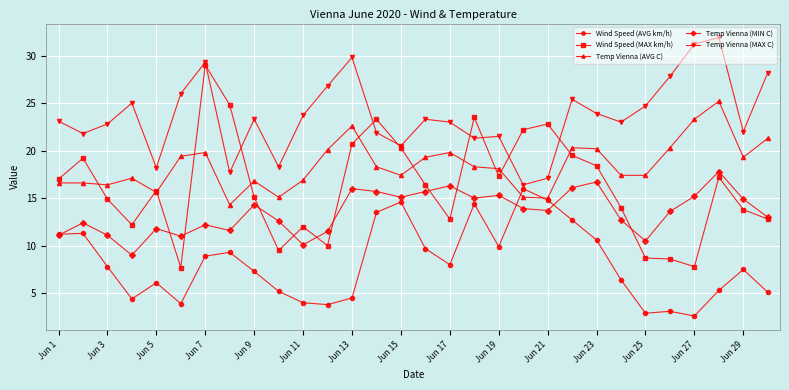

What is the difference between the second highest and second lowest values in the Temp Vienna (MIN C) series?

6.6